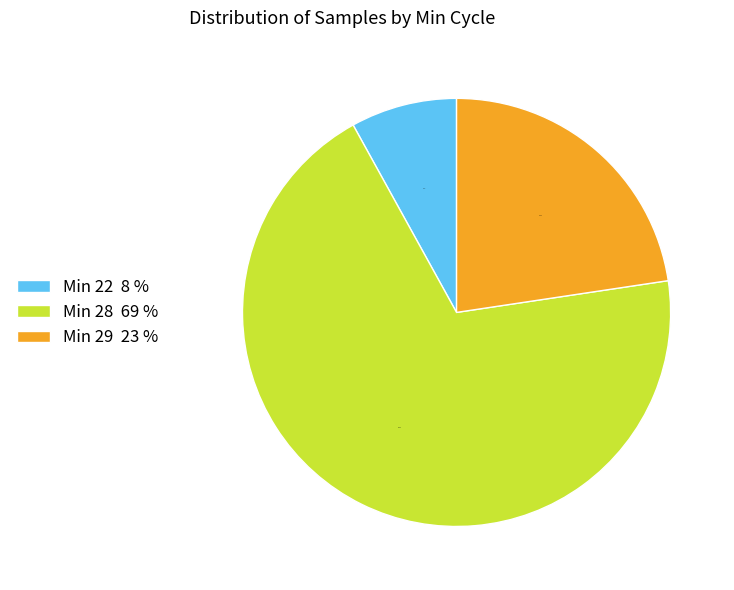

Which has a higher value, Min 29 23 % or Min 22 8 %?

Min 29 23 %